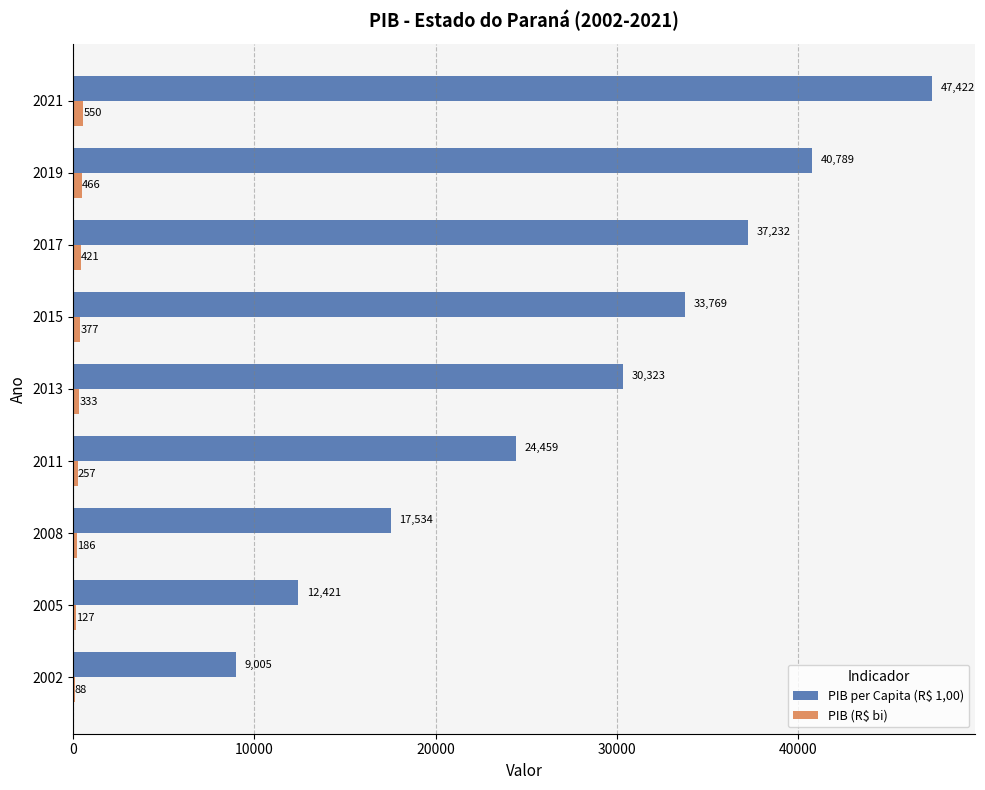

At which category is the sum across all series the highest?

2021